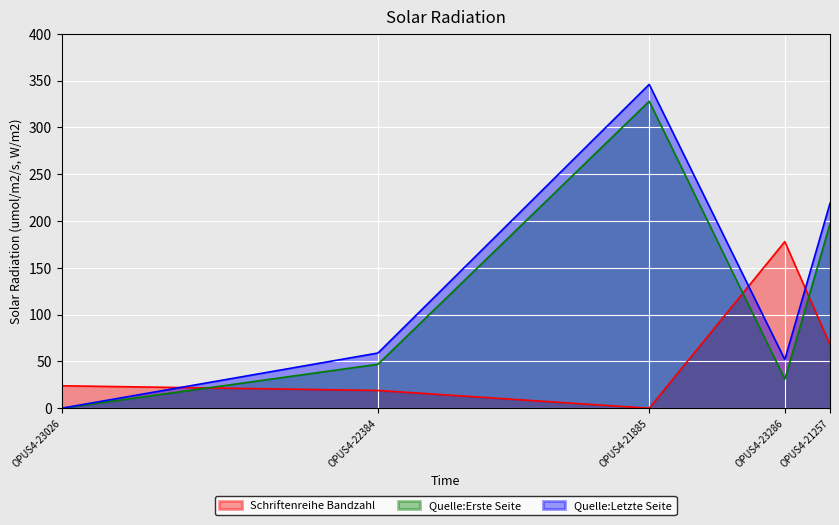

What are all the series names shown in the legend?

Schriftenreihe Bandzahl, Quelle:Erste Seite, Quelle:Letzte Seite